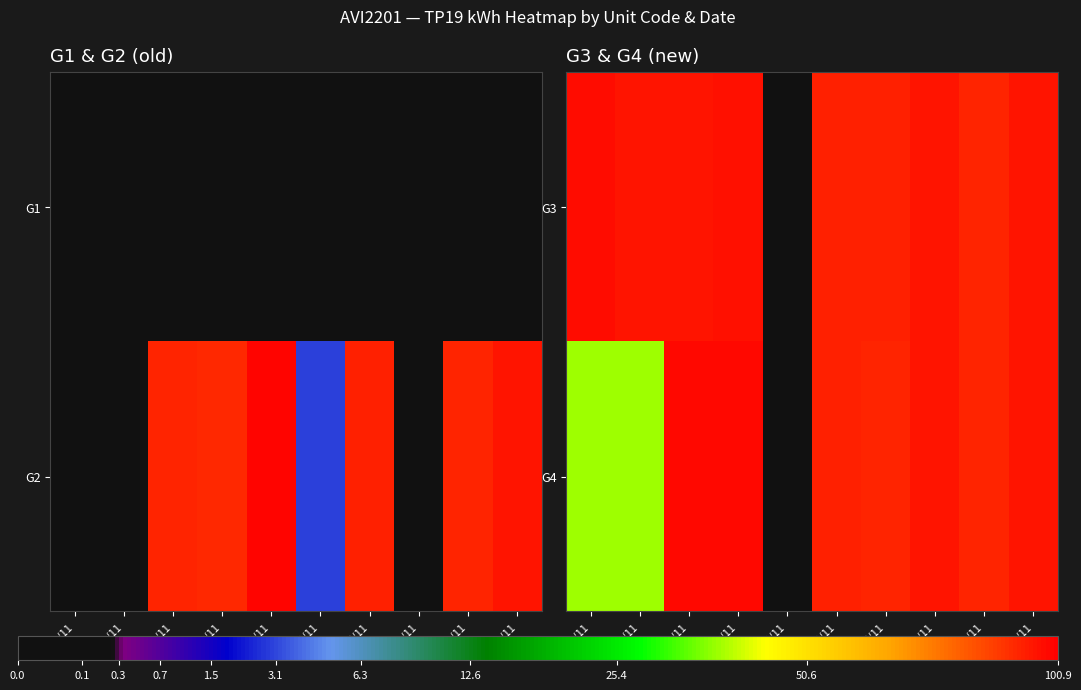

Is the value of G4 at 01/11 greater than the value of G3 at 02/11?

No